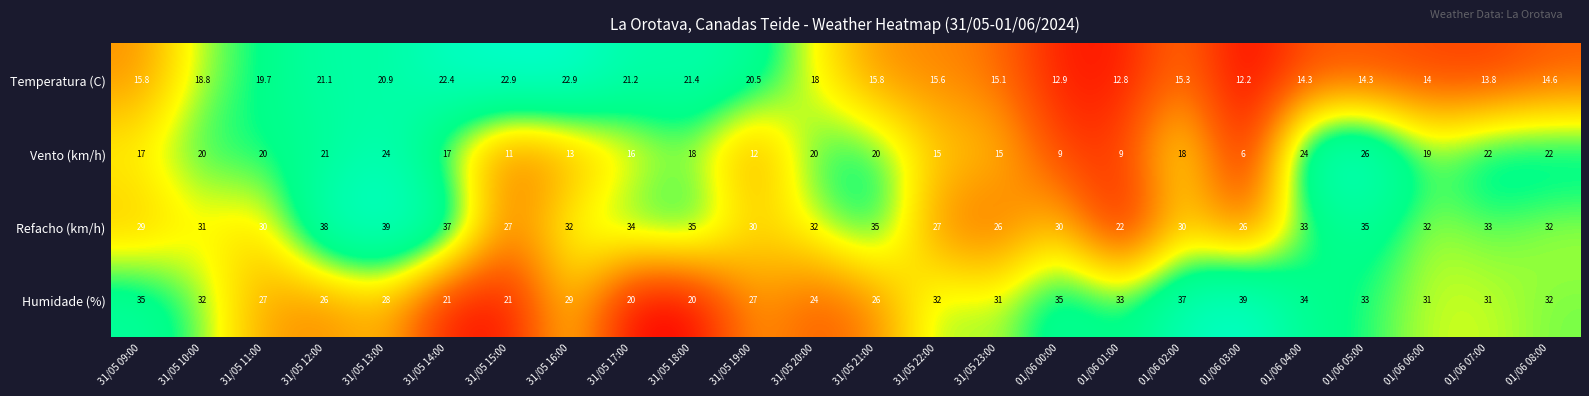

What is the greatest value displayed?

39.0